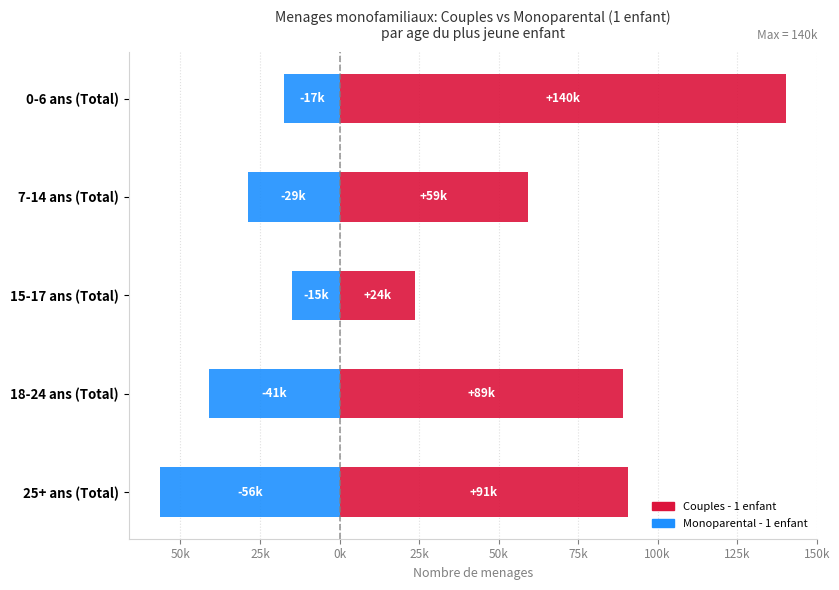

How many data points does each series have?

5